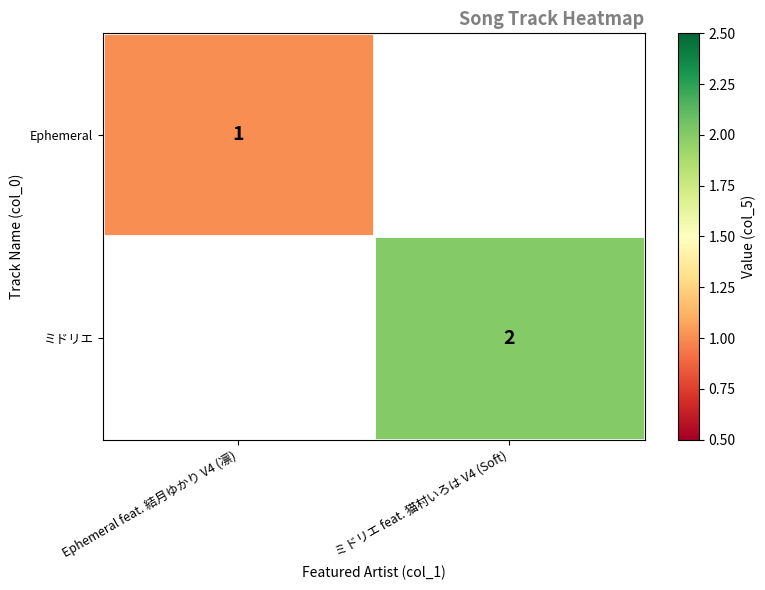

Is it true that Ephemeral equals 2 at Ephemeral feat. 結月ゆかり V4 (凛)?

False